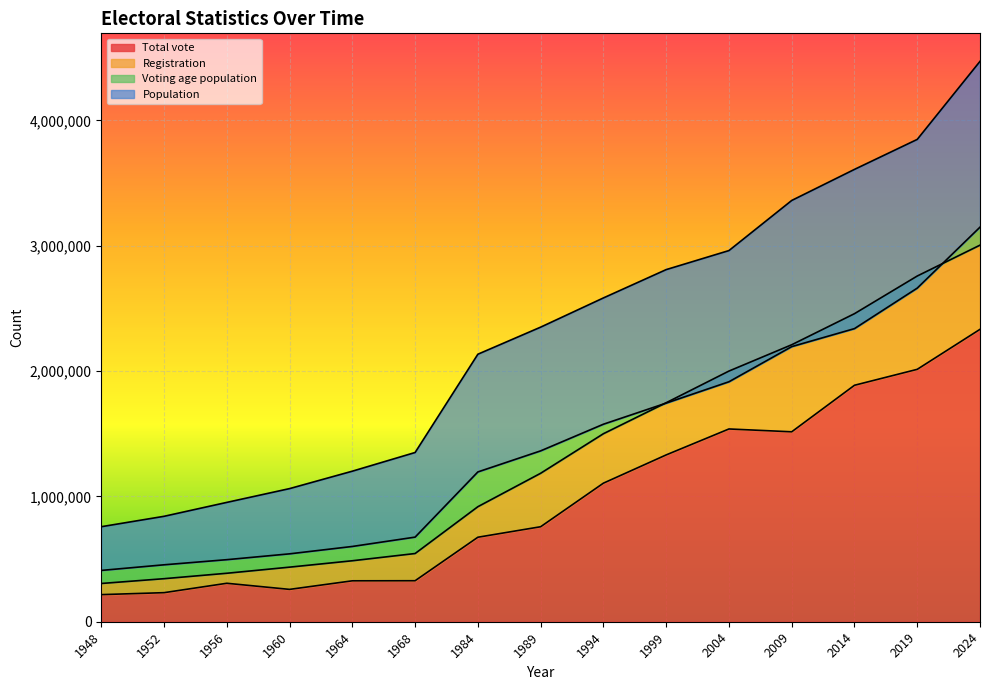

The Total vote series shows 1537714 at 2004. True or false?

True